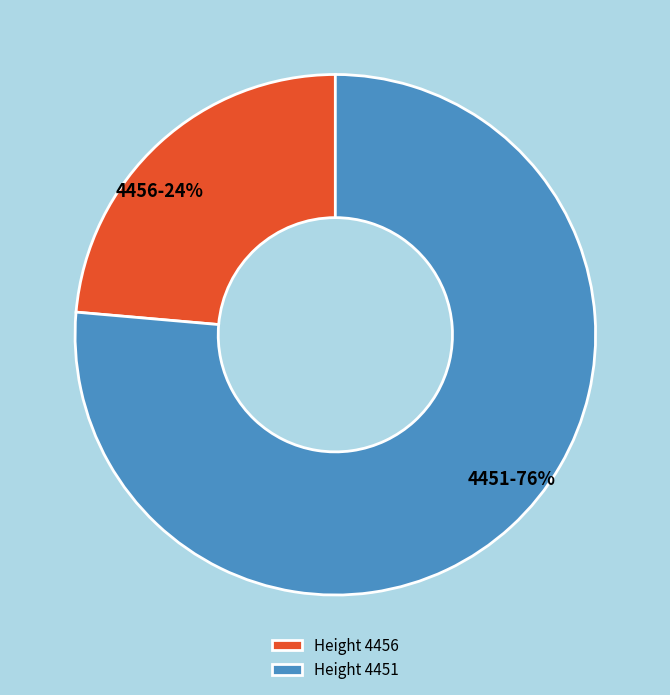

Is there a majority slice in this chart?

Yes